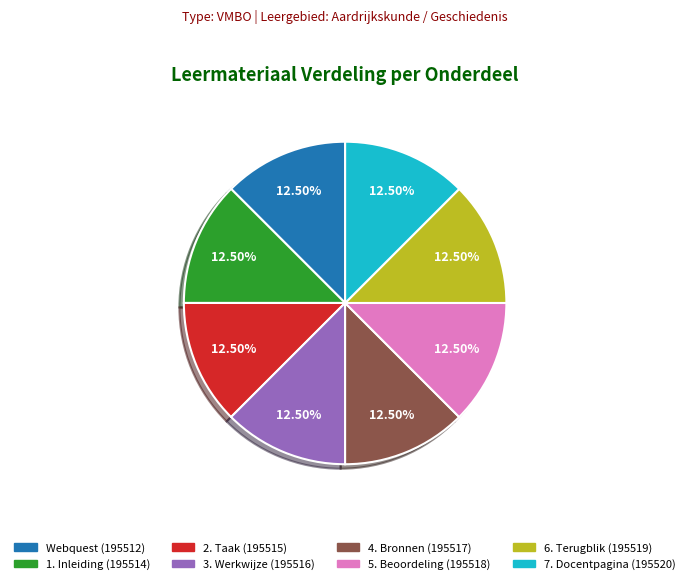

Is 3. Werkwijze the majority of the pie?

No